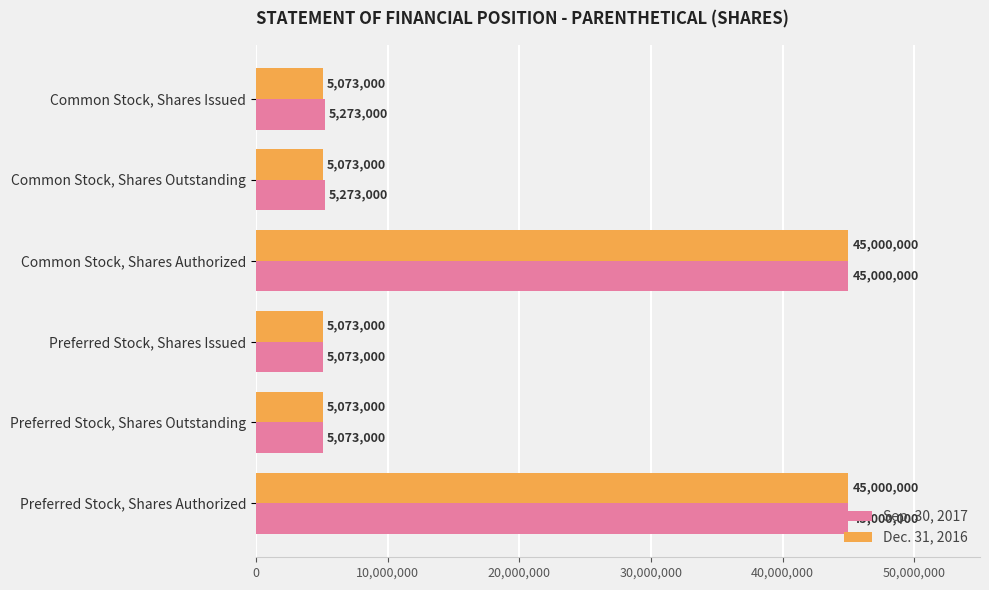

Rank the series by their average value, from lowest to highest.

Dec. 31, 2016, Sep. 30, 2017